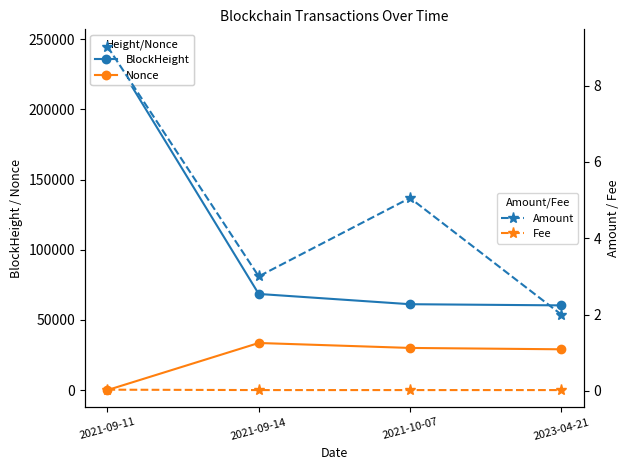

True or false: Amount has a value of 9.0 at 2021-09-11.

True